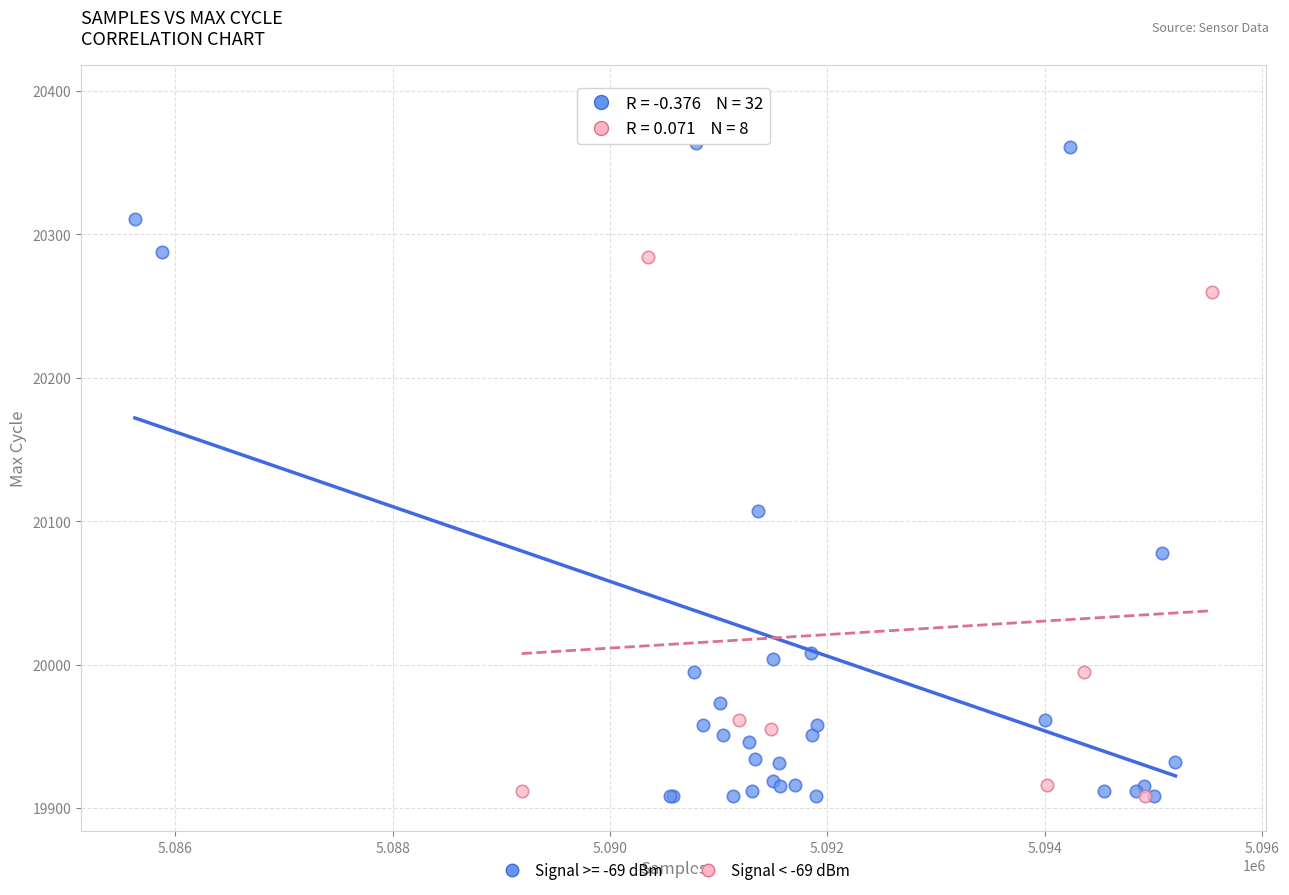

Which series reaches the maximum Y coordinate?

Signal >= -69 dBm